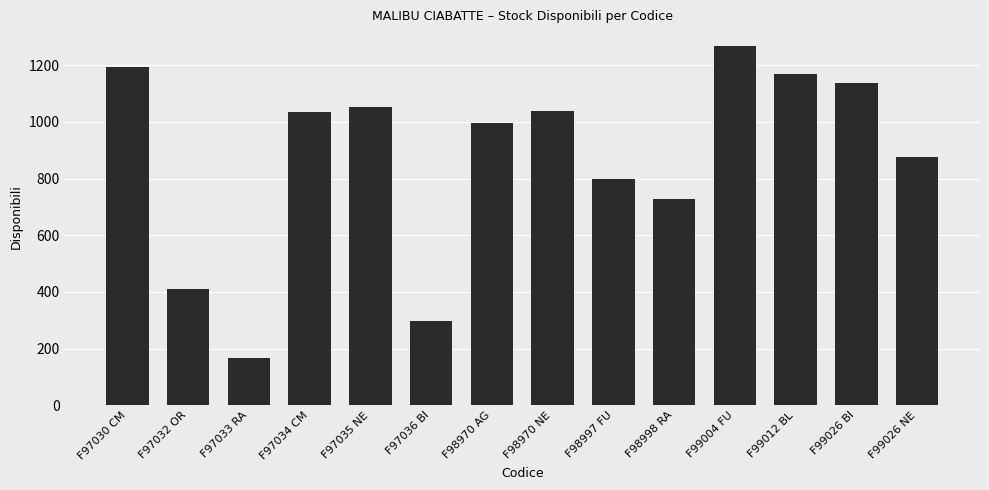

How many distinct data groups are displayed?

1